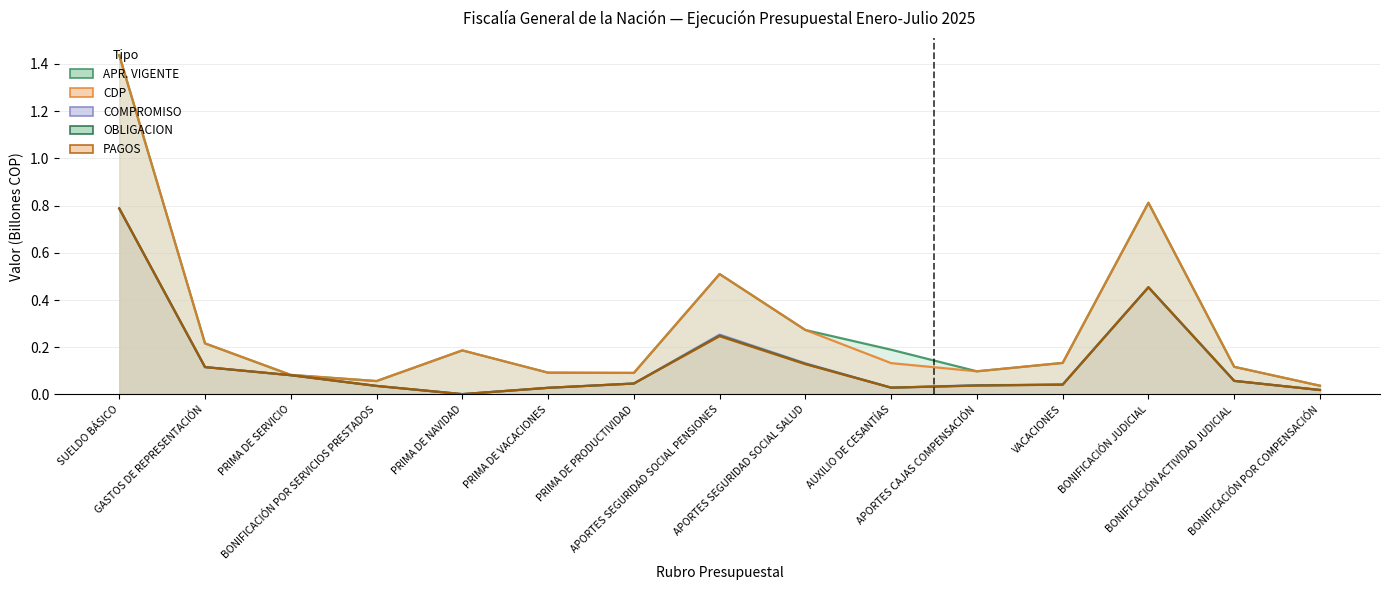

At APORTES SEGURIDAD SOCIAL PENSIONES, list the series in order from largest to smallest.

APR. VIGENTE, CDP, COMPROMISO, OBLIGACION, PAGOS